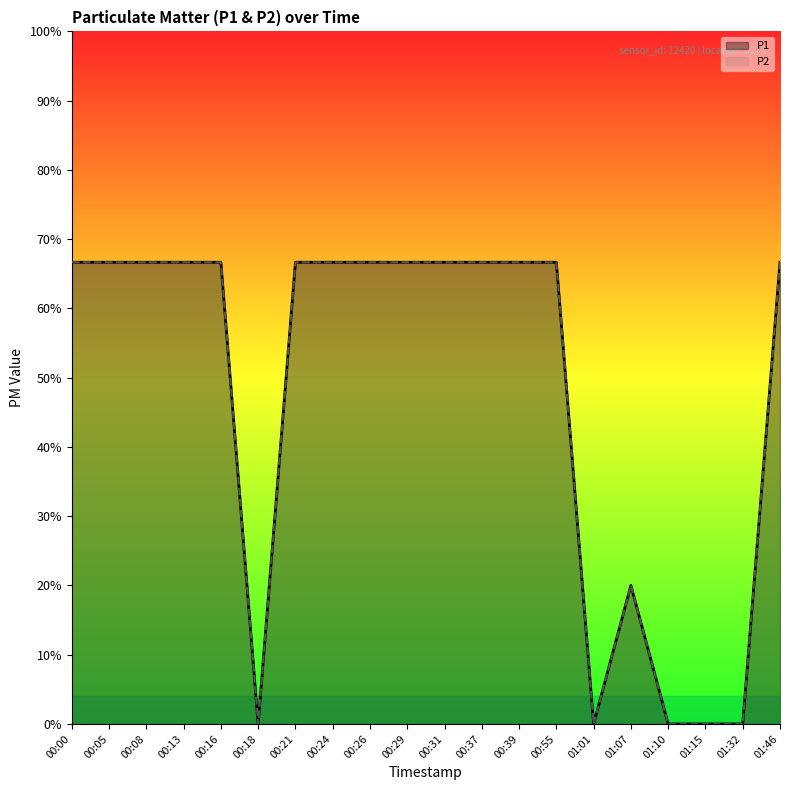

What is the sum of the P1 line values at 00:16 and 01:01?

0.7